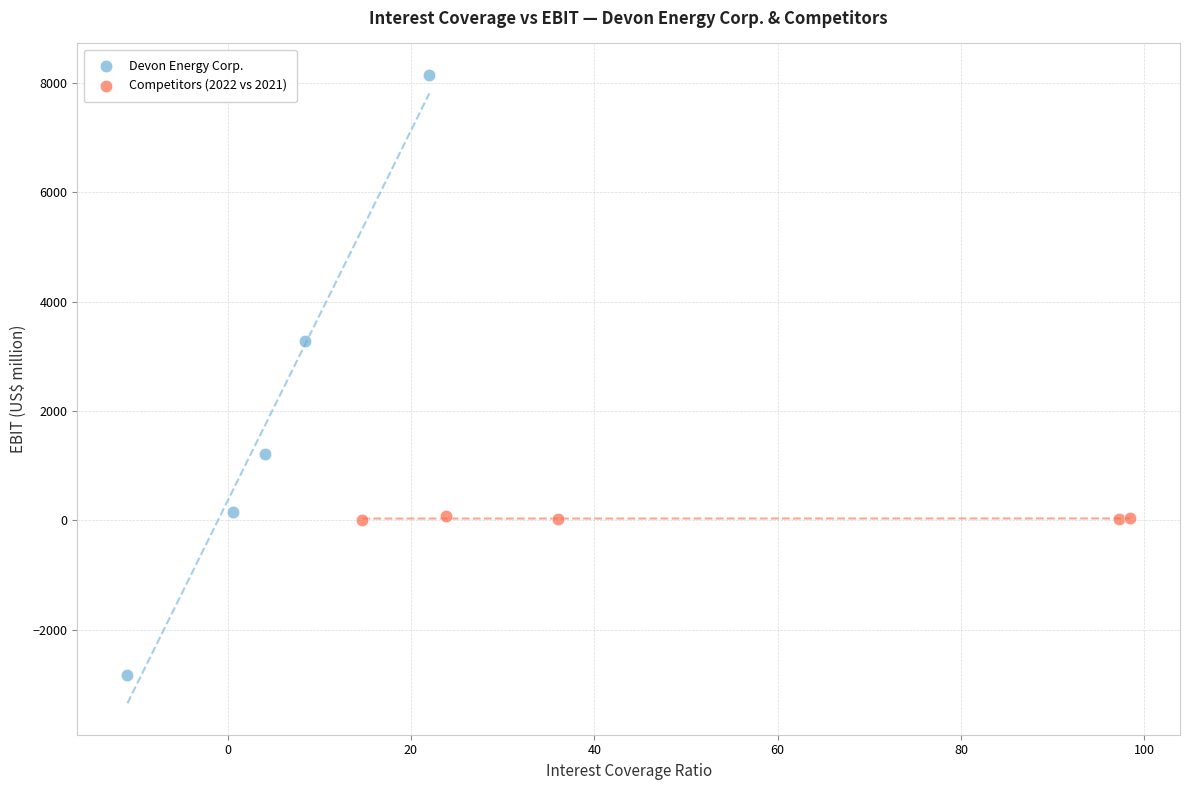

Which series has the widest spread of Y values?

Devon Energy Corp.